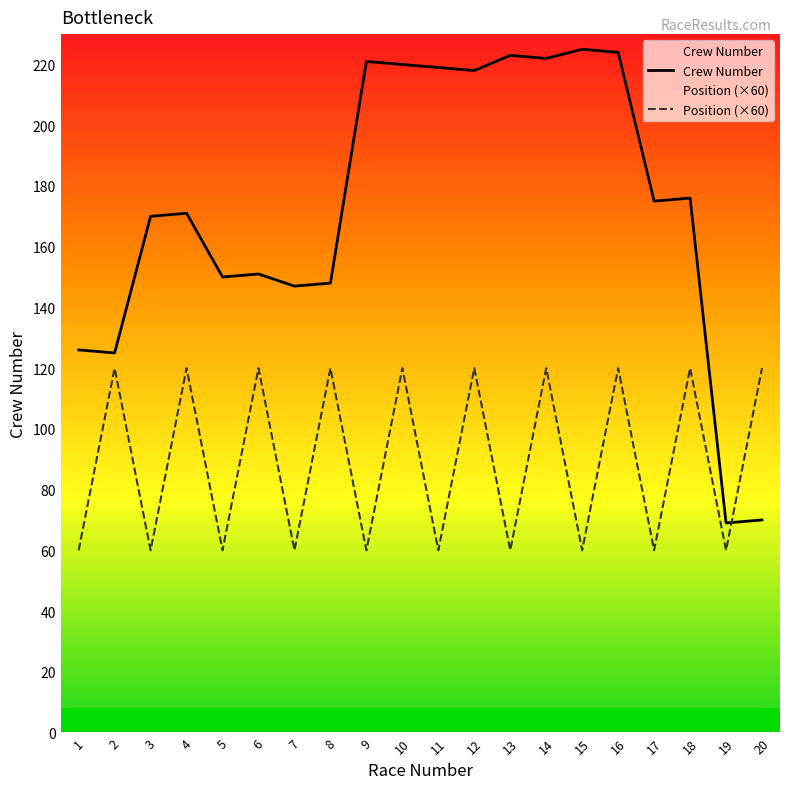

Rank the categories by Crew Number value from lowest to highest.

19, 20, 2, 1, 7, 8, 5, 6, 3, 4, 17, 18, 12, 11, 10, 9, 14, 13, 16, 15